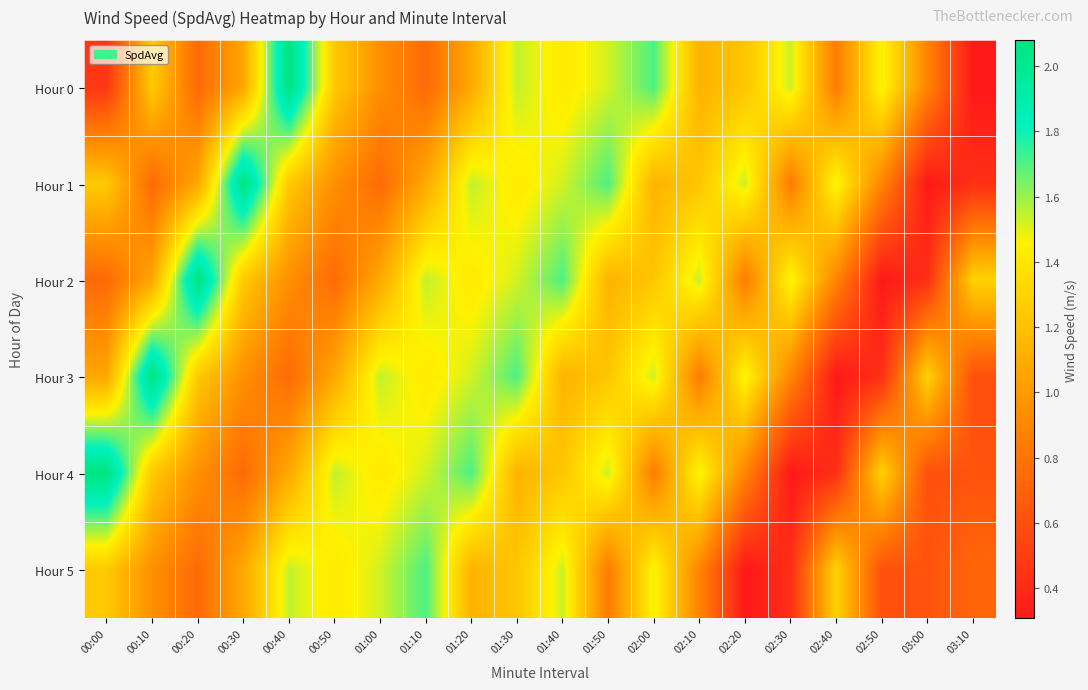

Reading right to left, list all the values displayed in this chart.

Hour 0: 03:10=0.3	03:00=0.9	02:50=1.5	02:40=0.8	02:30=1.5	02:20=1.2	02:10=1.1	02:00=1.7	01:50=1.5	01:40=1.4	01:30=1.5	01:20=1.1	01:10=0.7	01:00=0.9	00:50=1.3	00:40=2.1	00:30=1.1	00:20=0.7	00:10=1.3	00:00=0.5
Hour 1: 03:10=0.4	03:00=0.3	02:50=0.9	02:40=1.5	02:30=0.8	02:20=1.5	02:10=1.2	02:00=1.1	01:50=1.7	01:40=1.5	01:30=1.4	01:20=1.5	01:10=1.1	01:00=0.7	00:50=0.9	00:40=1.3	00:30=2.1	00:20=1.1	00:10=0.7	00:00=1.3
Hour 2: 03:10=1.3	03:00=0.4	02:50=0.3	02:40=0.9	02:30=1.5	02:20=0.8	02:10=1.5	02:00=1.2	01:50=1.1	01:40=1.7	01:30=1.5	01:20=1.4	01:10=1.5	01:00=1.1	00:50=0.7	00:40=0.9	00:30=1.3	00:20=2.1	00:10=1.1	00:00=0.7
Hour 3: 03:10=0.6	03:00=1.3	02:50=0.4	02:40=0.3	02:30=0.9	02:20=1.5	02:10=0.8	02:00=1.5	01:50=1.2	01:40=1.1	01:30=1.7	01:20=1.5	01:10=1.4	01:00=1.5	00:50=1.1	00:40=0.7	00:30=0.9	00:20=1.3	00:10=2.1	00:00=1.1
Hour 4: 03:10=0.6	03:00=0.6	02:50=1.3	02:40=0.4	02:30=0.3	02:20=0.9	02:10=1.5	02:00=0.8	01:50=1.5	01:40=1.2	01:30=1.1	01:20=1.7	01:10=1.5	01:00=1.4	00:50=1.5	00:40=1.1	00:30=0.7	00:20=0.9	00:10=1.3	00:00=2.1
Hour 5: 03:10=0.7	03:00=0.6	02:50=0.6	02:40=1.3	02:30=0.4	02:20=0.3	02:10=0.9	02:00=1.5	01:50=0.8	01:40=1.5	01:30=1.2	01:20=1.1	01:10=1.7	01:00=1.5	00:50=1.4	00:40=1.5	00:30=1.1	00:20=0.7	00:10=0.9	00:00=1.3